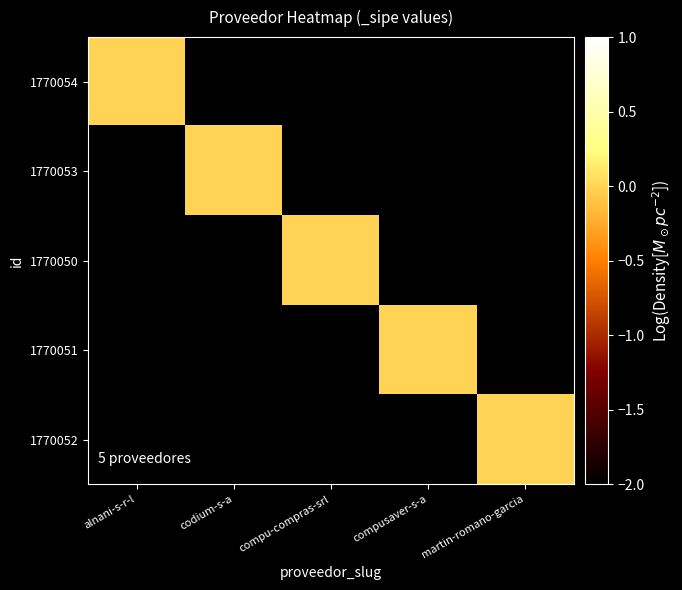

How many data points does each series have?

5